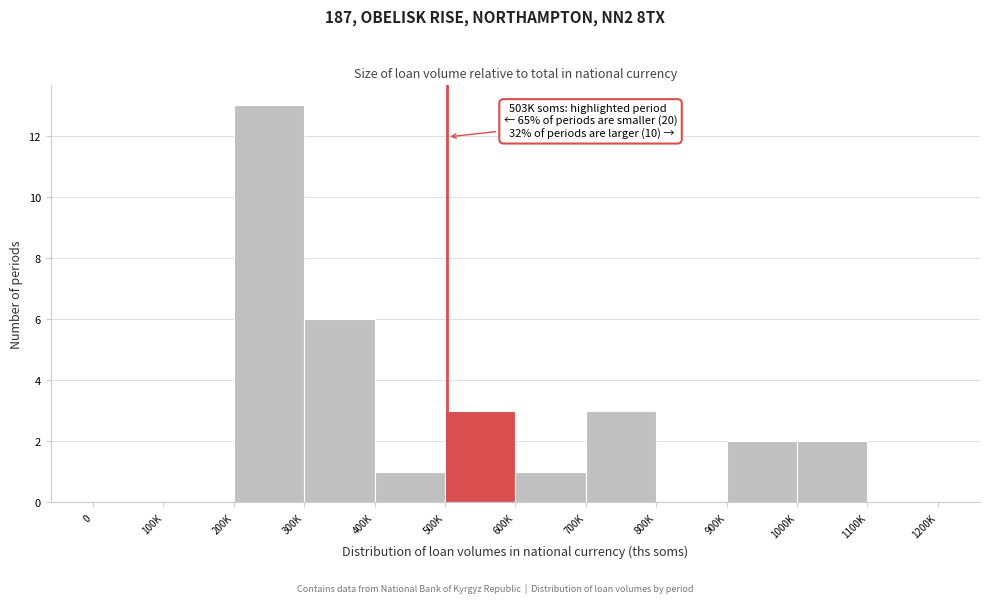

Reading right to left, list all the values displayed in this chart.

1100K=0	1000K=2	900K=2	800K=0	700K=3	600K=1	500K=3	400K=1	300K=6	200K=13	100K=0	0=0